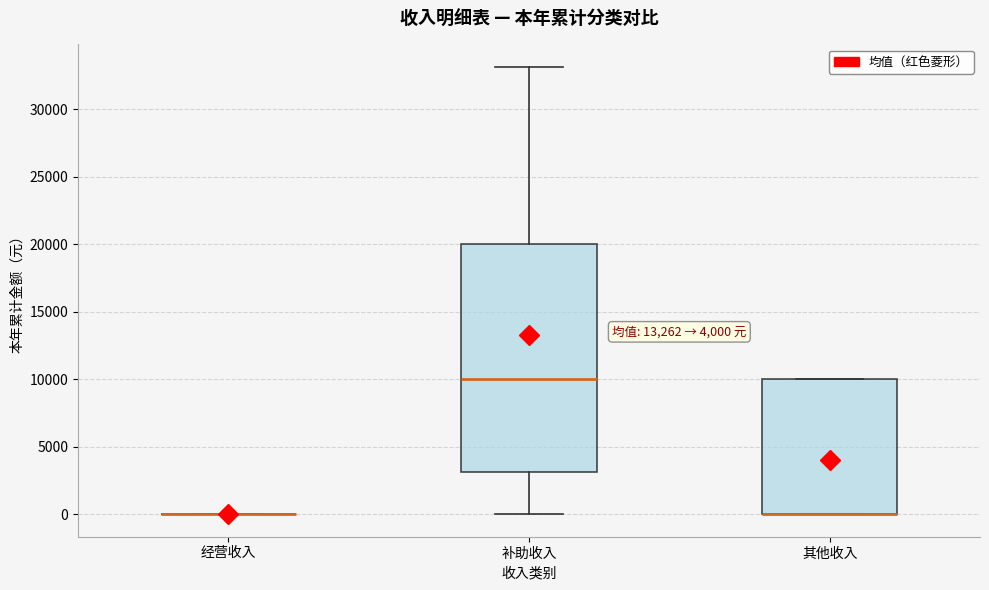

Comparing the boxes themselves (not the whiskers), which one is the tallest?

补助收入